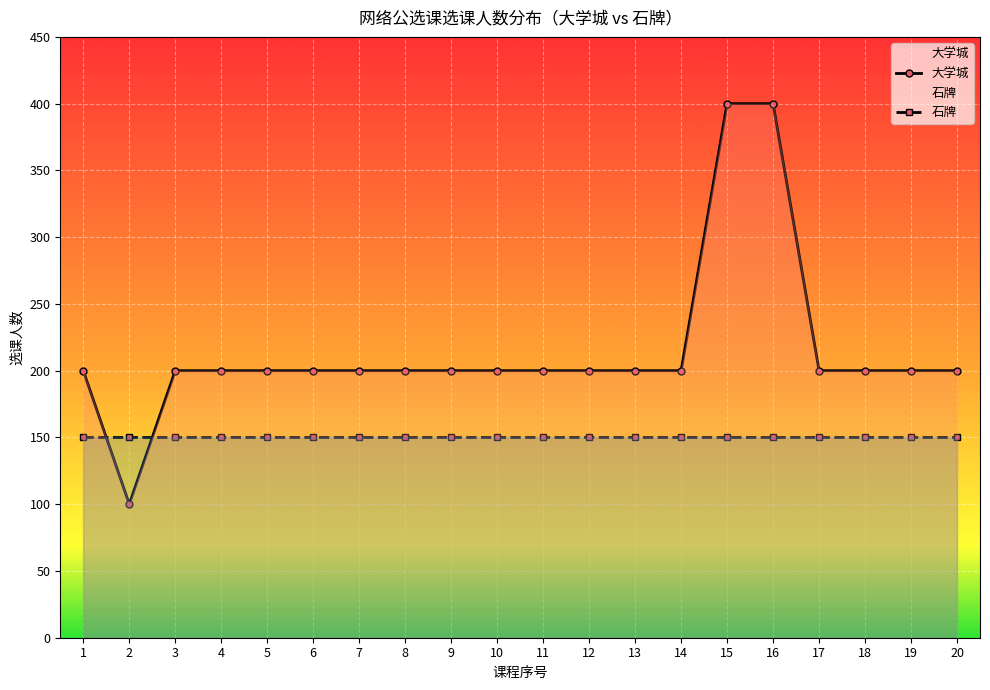

What are all the series names shown in the legend?

大学城, 石牌